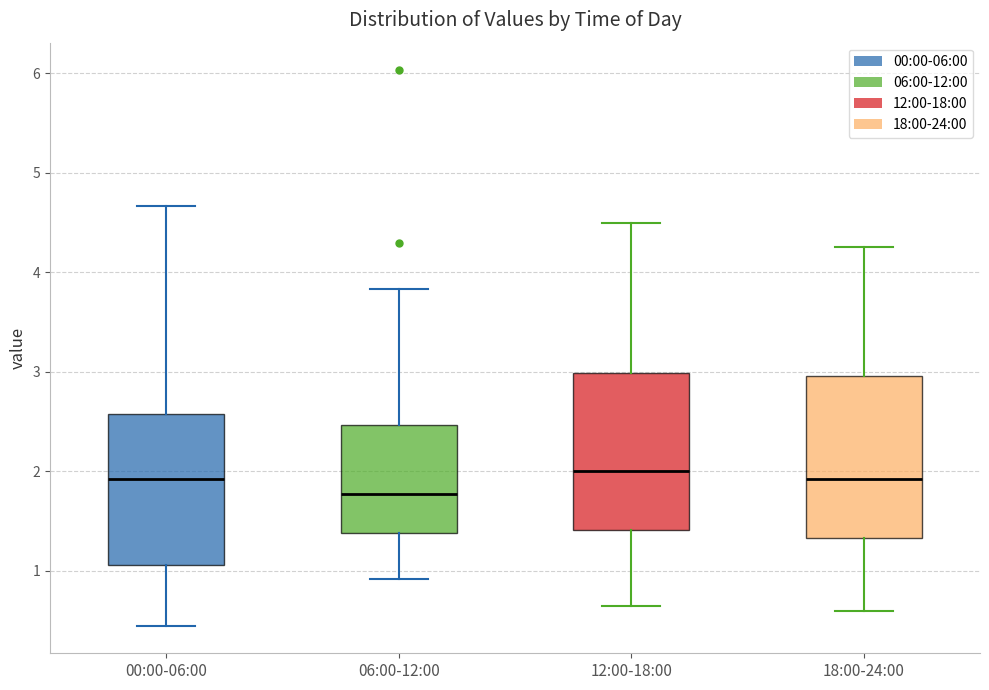

Reading left to right, read every box against the y-axis: the position of its median line, the range the box covers, and the ends of its whiskers. The values are not printed on the chart, so give them approximately, as read against the axis.

00:00-06:00: median 1.9, box 1.1 to 2.6, whiskers 0.5 to 4.7
06:00-12:00: median 1.8, box 1.4 to 2.5, whiskers 0.9 to 3.8
12:00-18:00: median 2.0, box 1.4 to 3.0, whiskers 0.7 to 4.5
18:00-24:00: median 1.9, box 1.3 to 3.0, whiskers 0.6 to 4.3